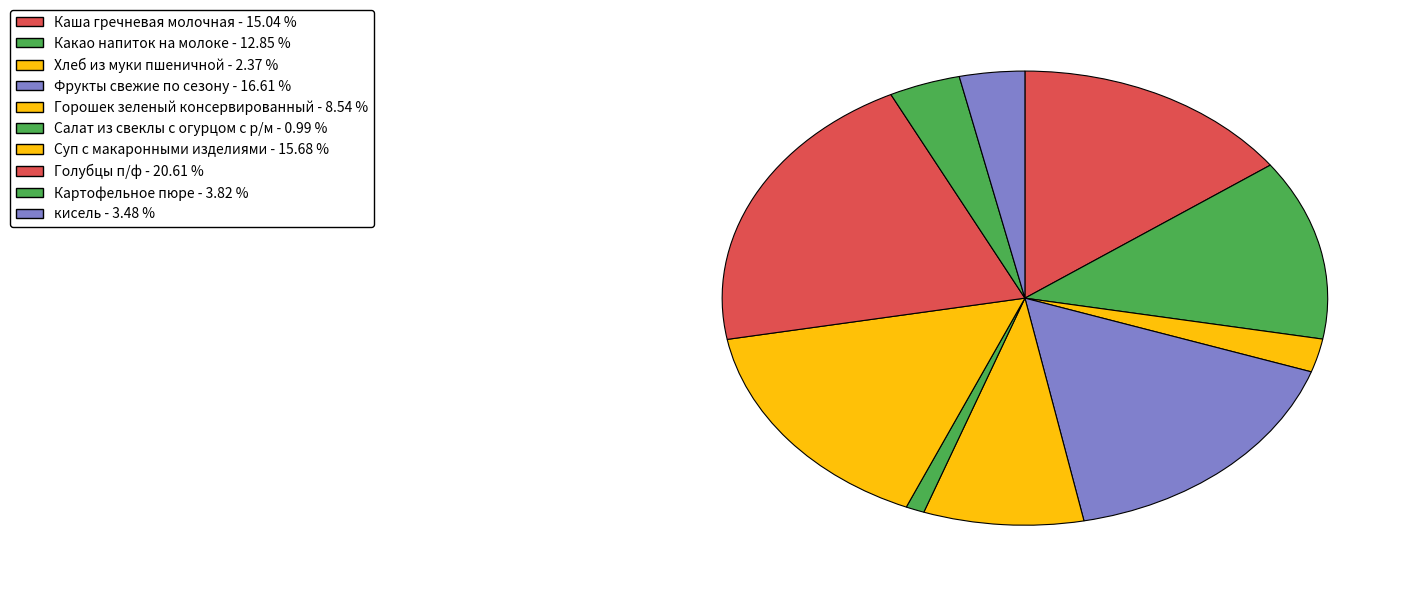

Rank the categories by value from lowest to highest.

Салат из свеклы с огурцом с р/м, Хлеб из муки пшеничной, кисель, Картофельное пюре, Горошек зеленый консервированный, Какао напиток на молоке, Каша гречневая молочная, Суп с макаронными изделиями, Фрукты свежие по сезону, Голубцы п/ф